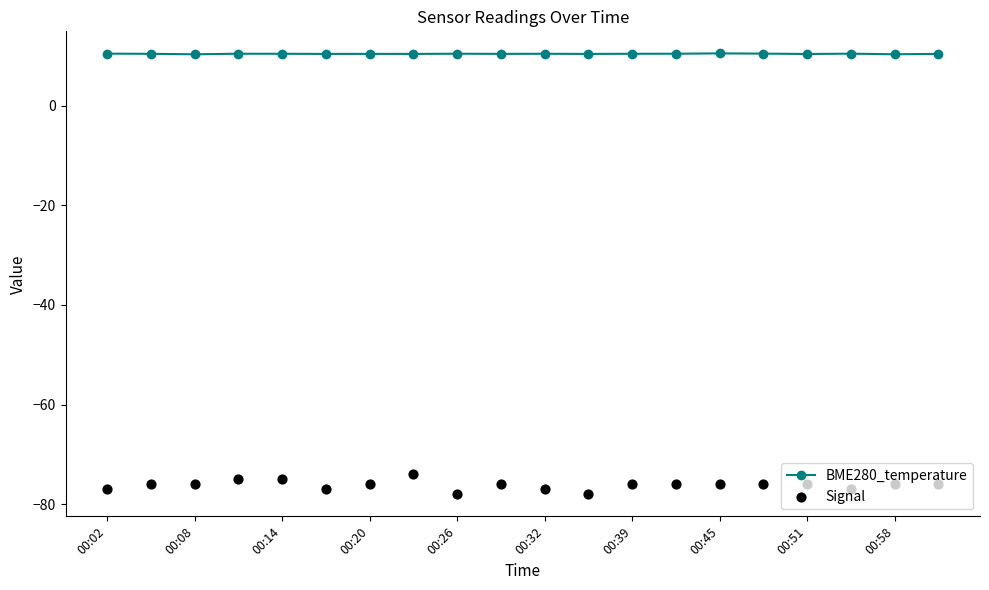

Which series contains the highest Y value?

BME280_temperature